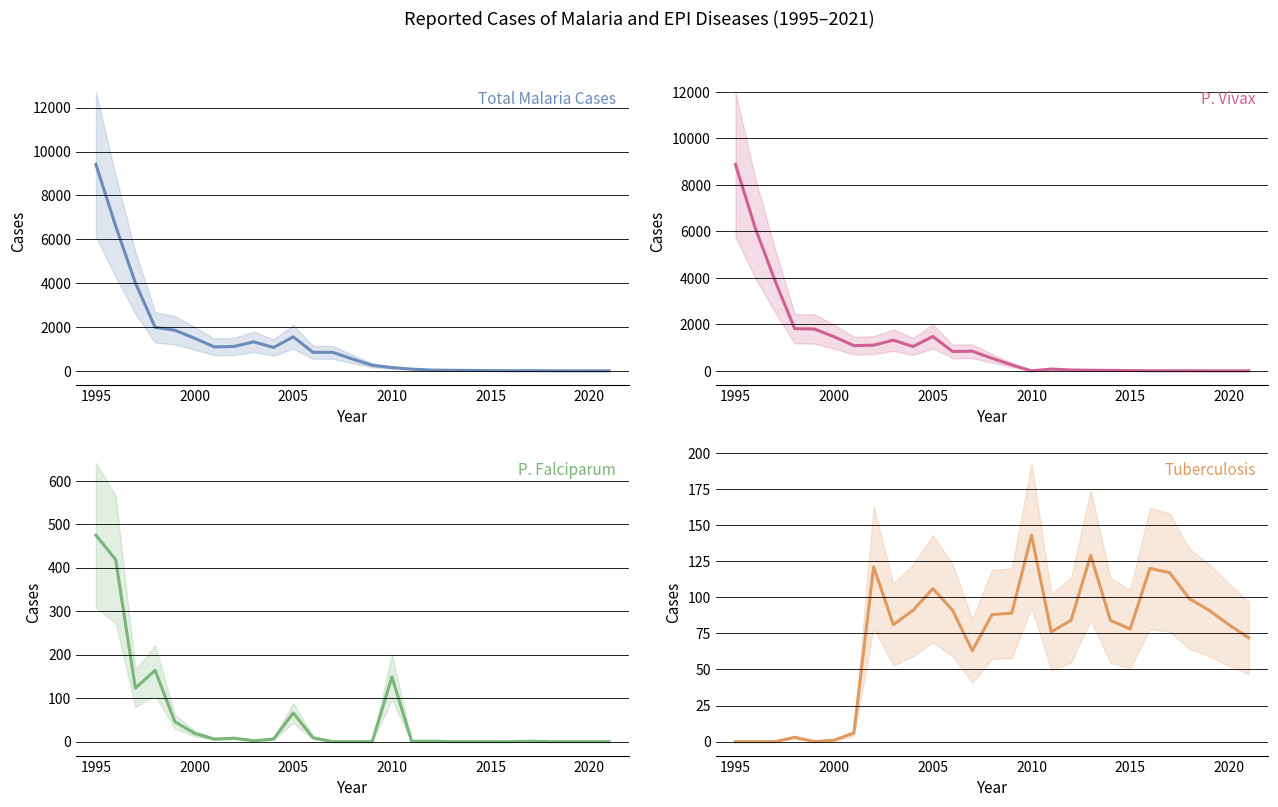

At which label does Total Malaria Cases reach its peak?

1995